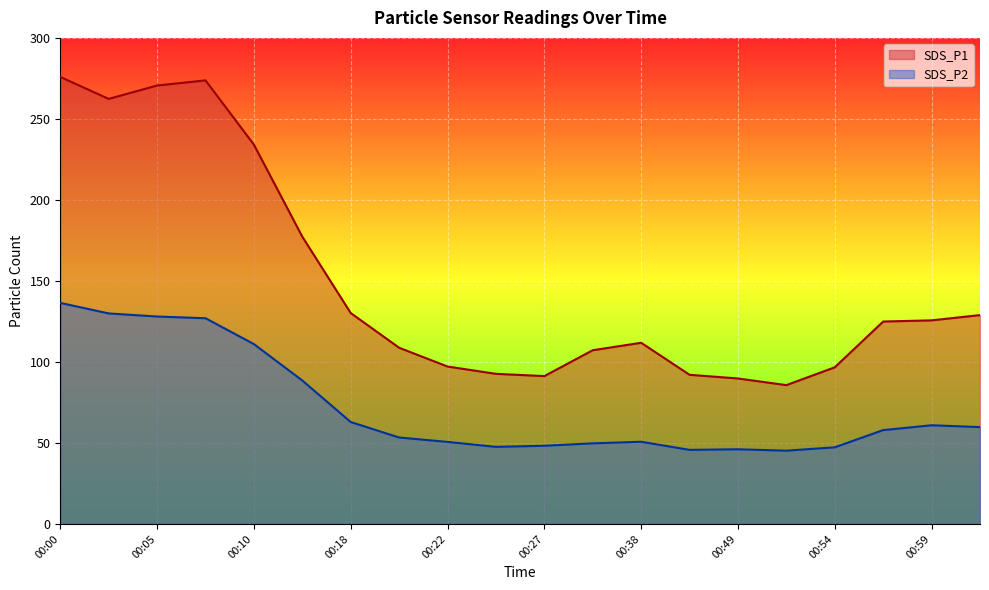

At which label does SDS_P2 first exceed 57?

00:00